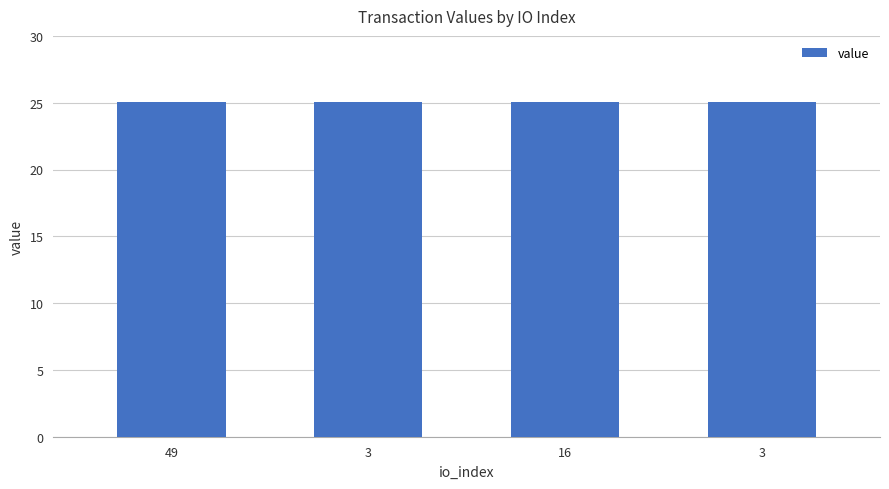

What is the label of the 4th bar from the left?

3